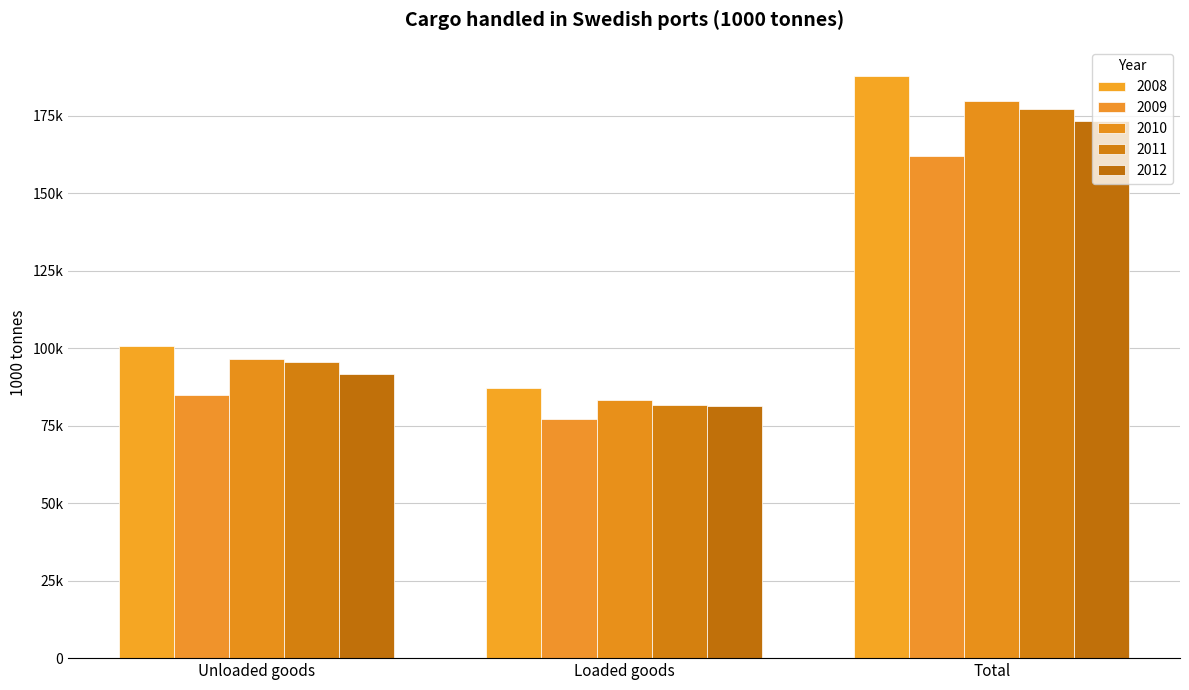

True or false: 2010 has a value of 122832 at Loaded goods.

False